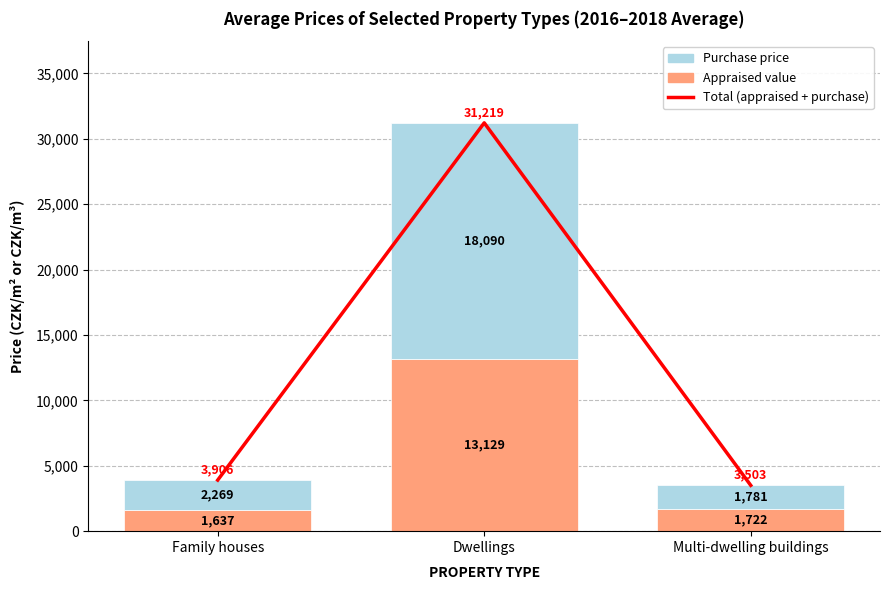

Which series has the widest spread of values?

Total (appraised + purchase)